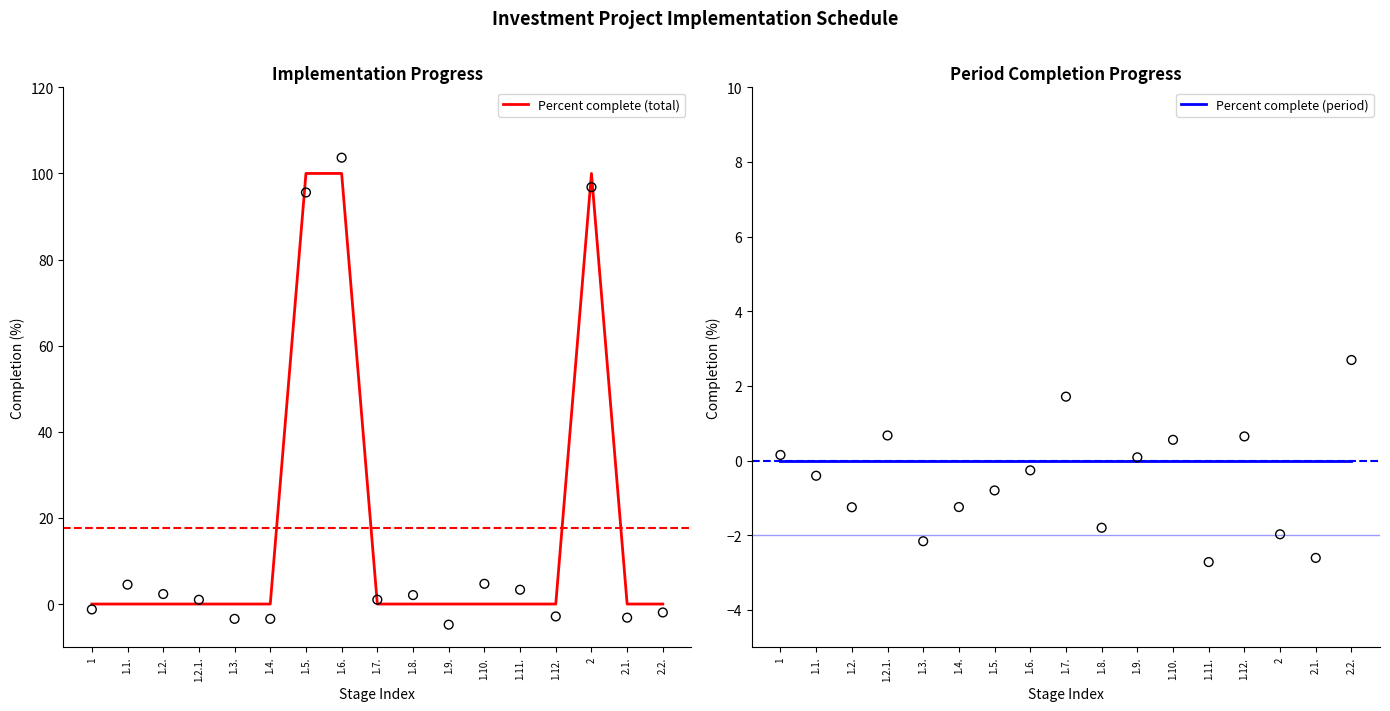

Which series has the largest Y range (max minus min)?

Percent complete (total)